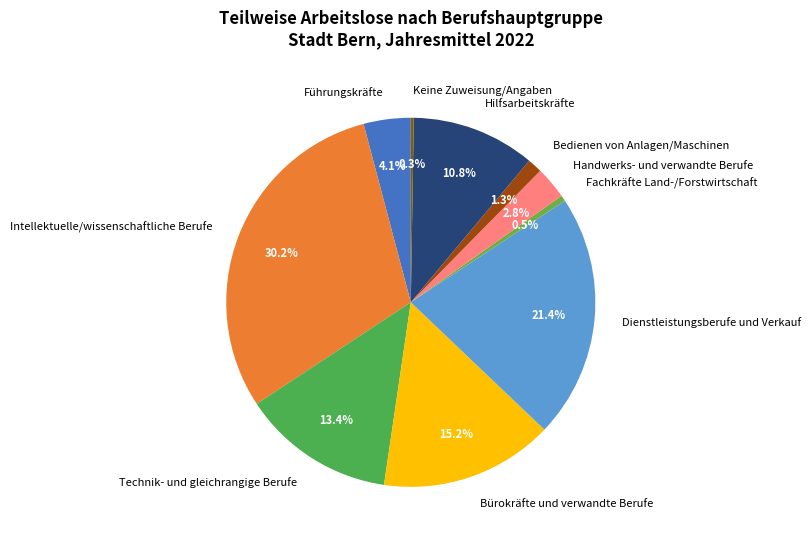

What is the total percentage of Intellektuelle/wissenschaftliche Berufe and Fachkräfte Land-/Forstwirtschaft?

30.7%